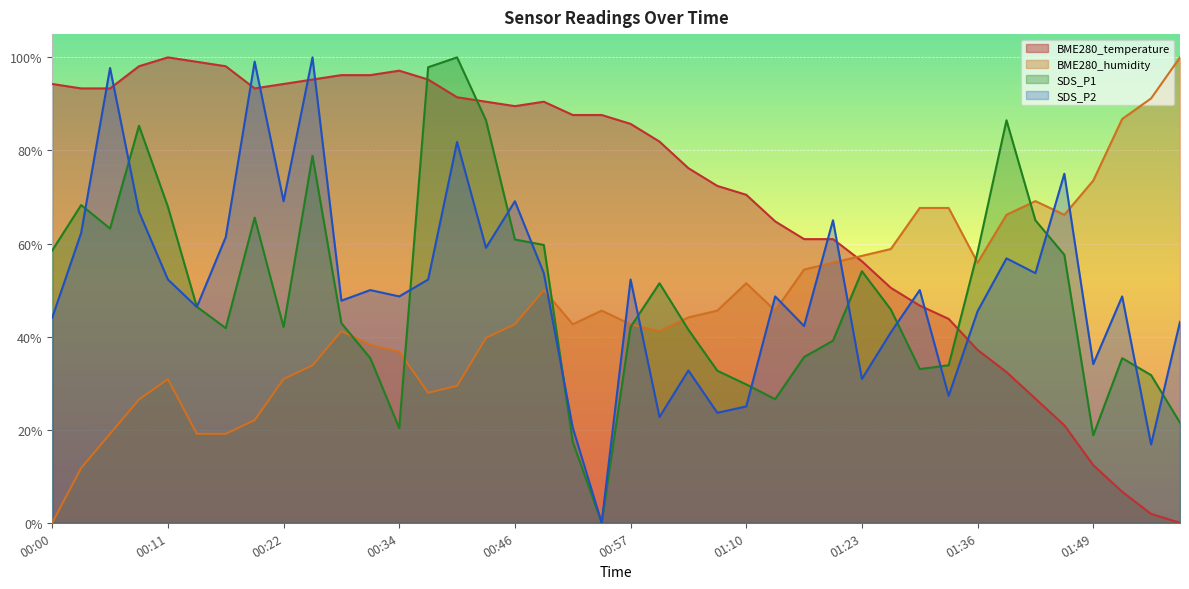

What is the label of the 26th point from the right?

00:40